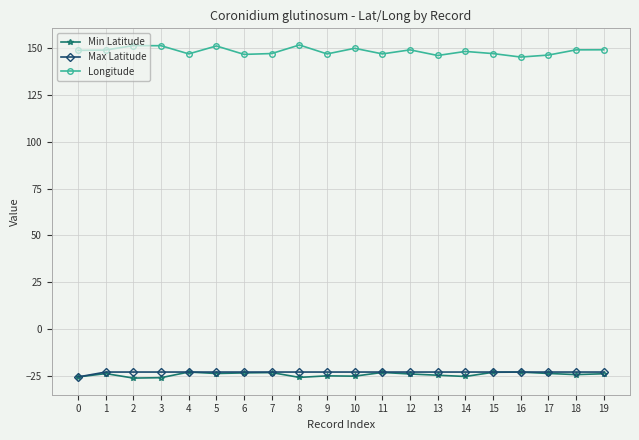

True or false: Min Latitude has more than 1 interior local peaks.

True